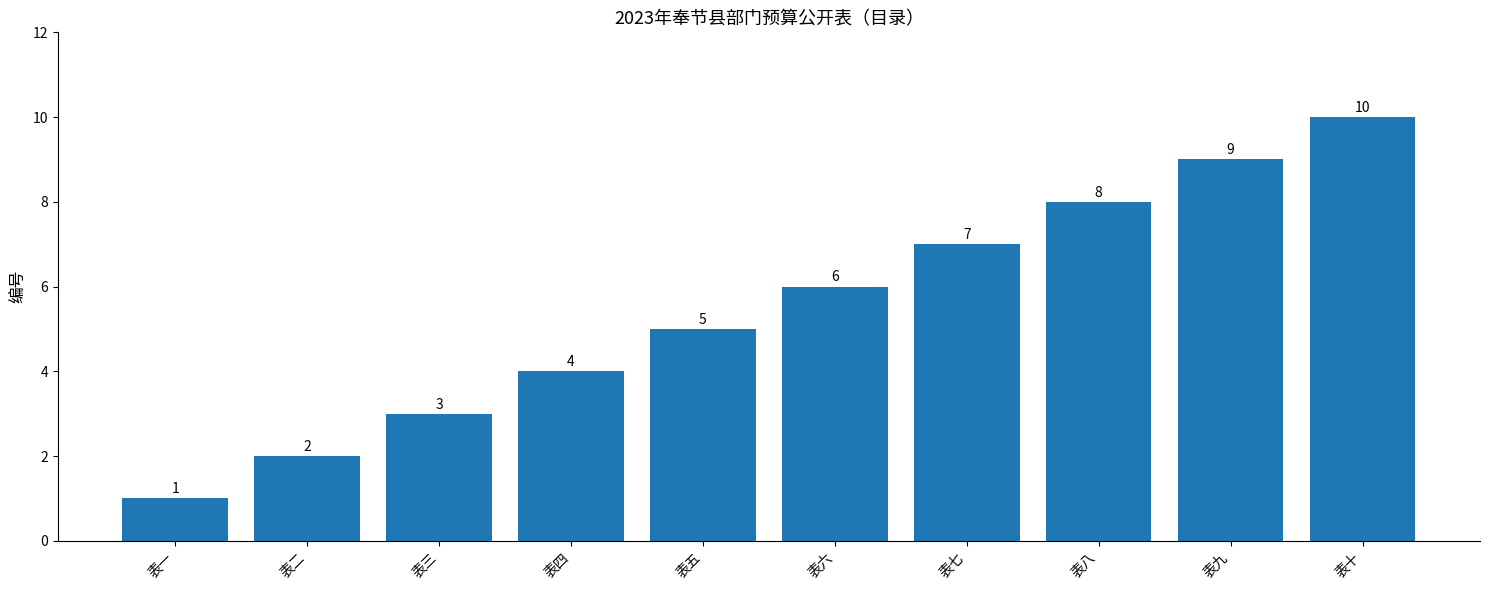

What is the value of the 1st bar from the left?

1